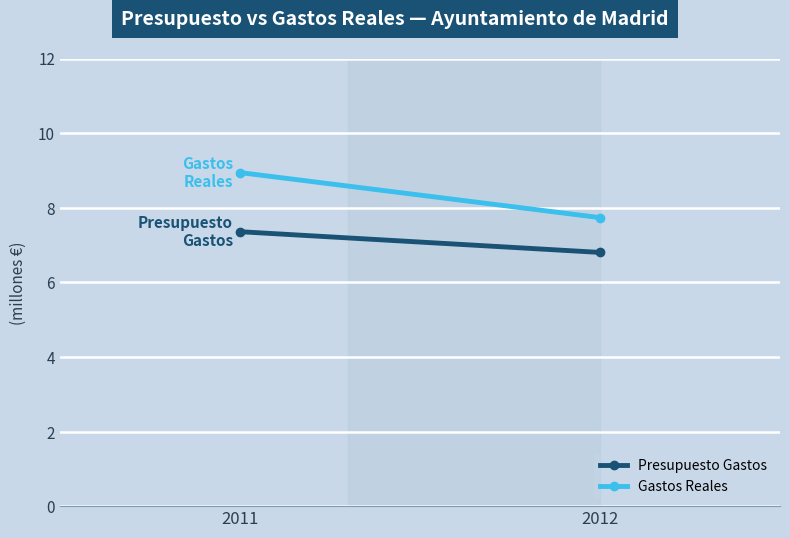

What is the difference between the highest and lowest values at 2011?

1.6